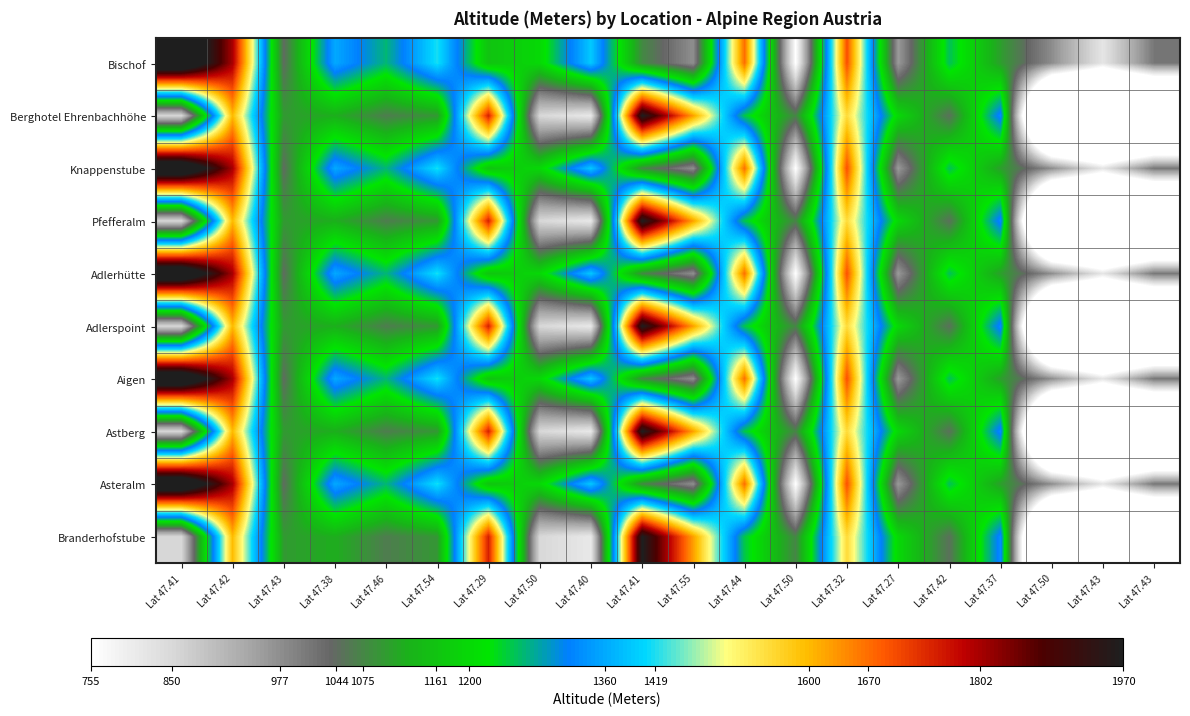

At how many categories does at least one series exceed 1798?

3